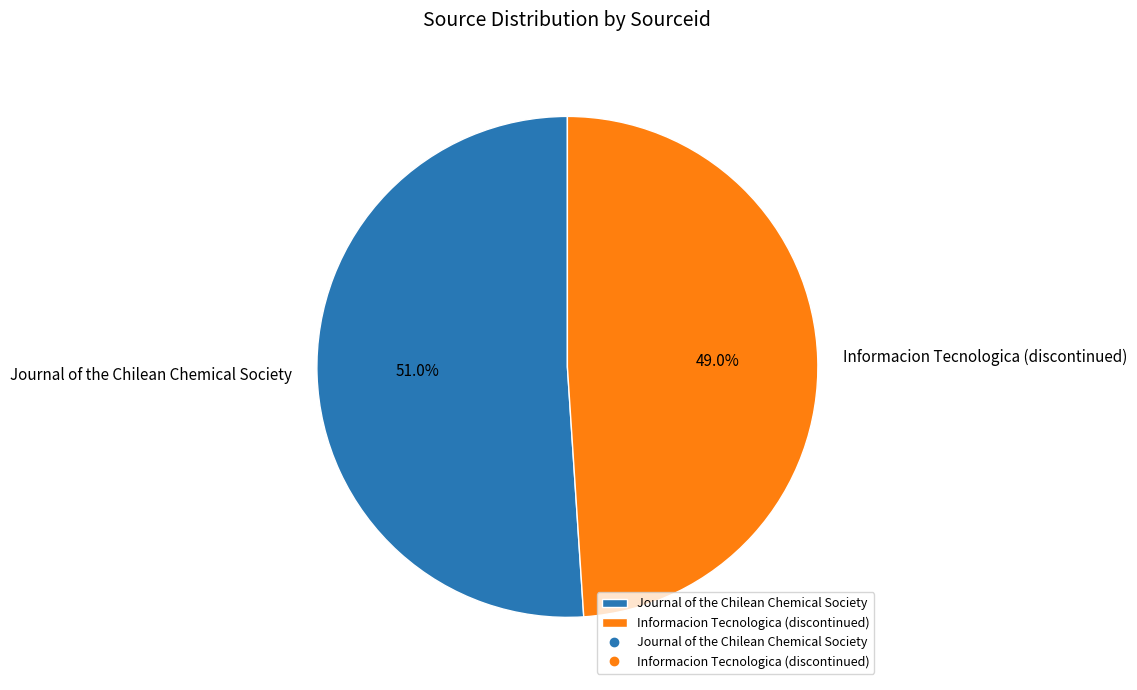

What is the smallest slice in the pie chart?

Informacion Tecnologica (discontinued)